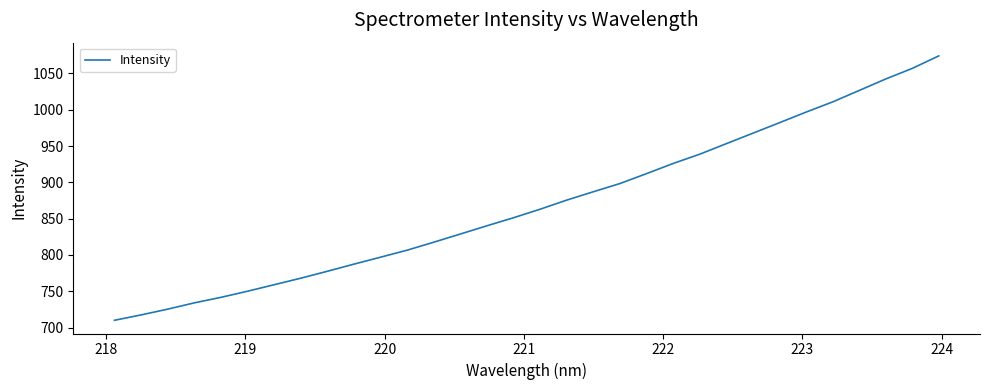

What is the minimum value shown in the chart?

710.1